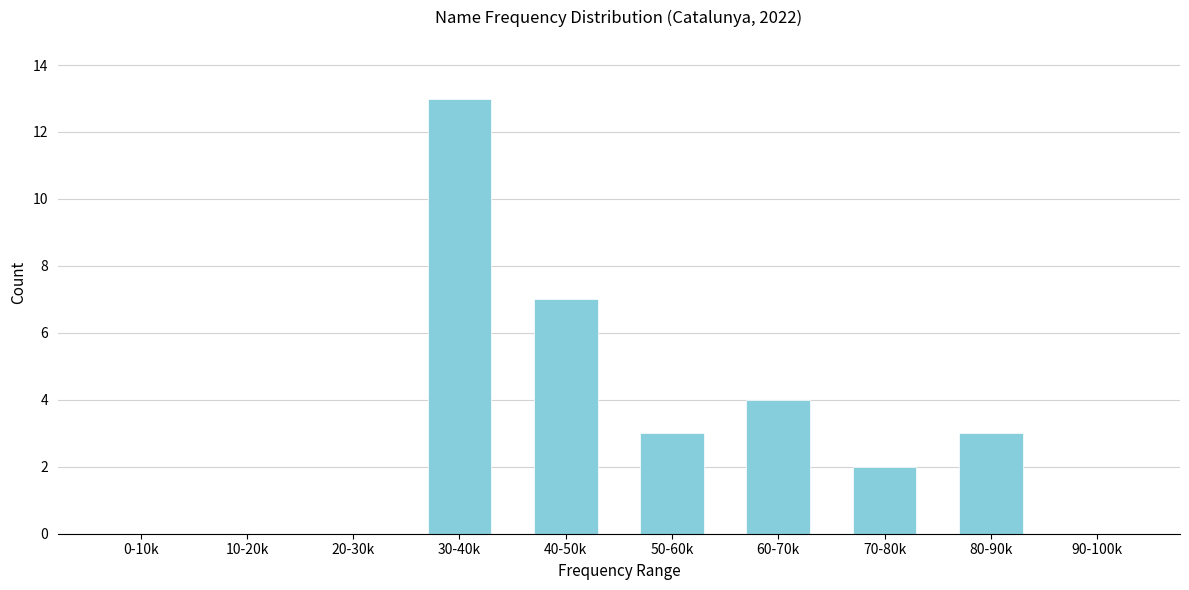

Reading left to right, list all the values displayed in this chart.

0-10k=0	10-20k=0	20-30k=0	30-40k=13	40-50k=7	50-60k=3	60-70k=4	70-80k=2	80-90k=3	90-100k=0